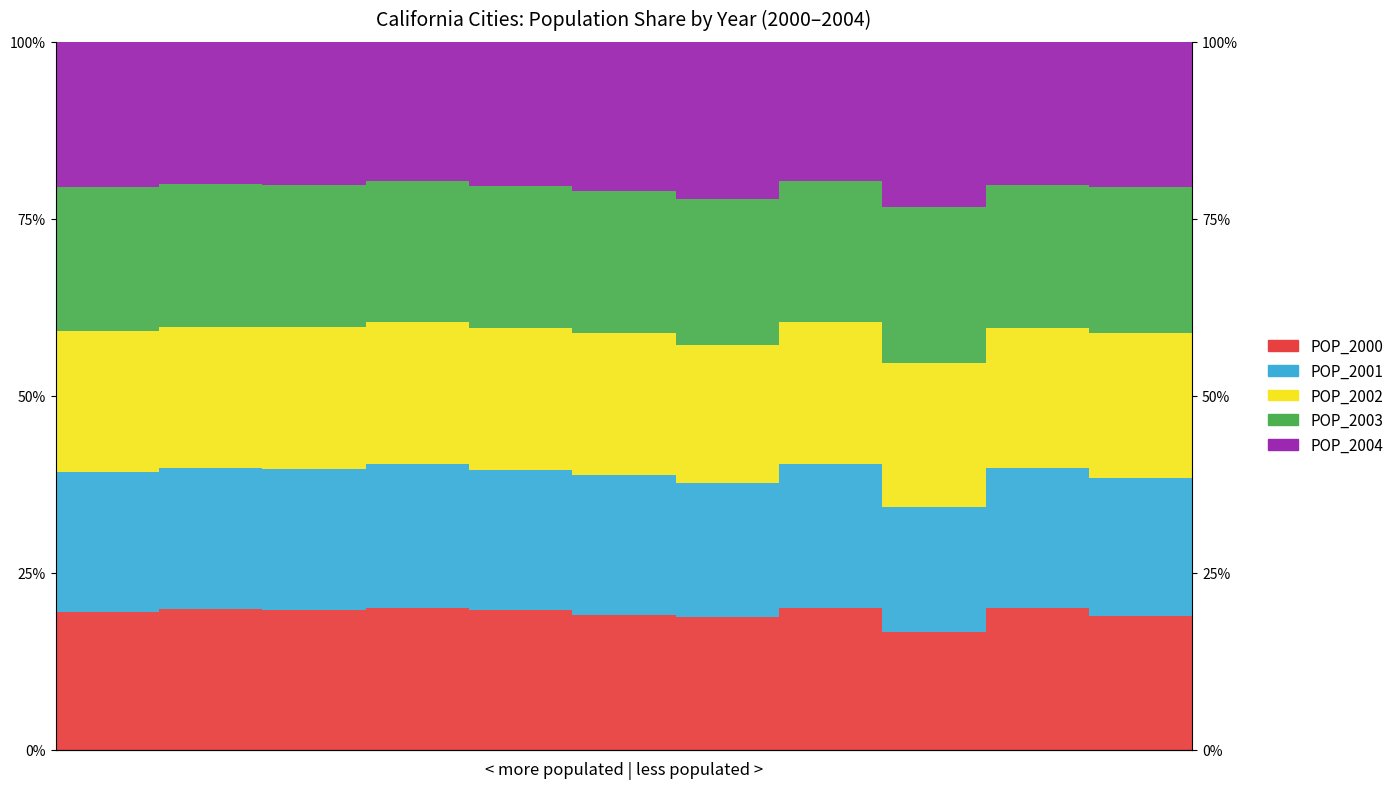

Which label corresponds to the smallest value in the chart?

8